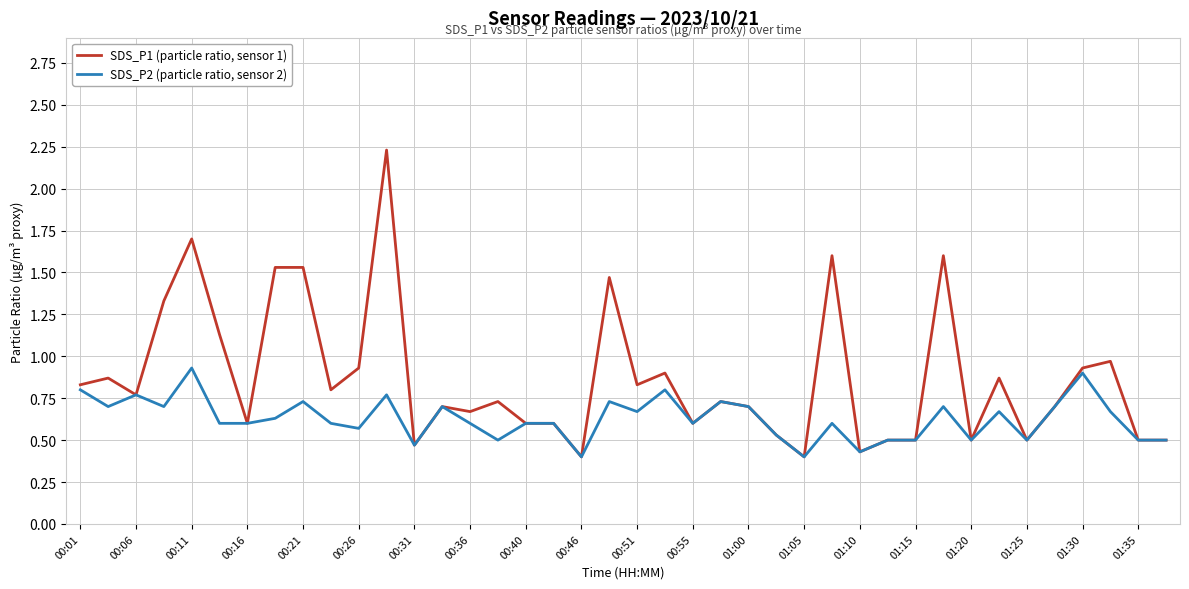

What is the sum of all SDS_P1 (particle ratio, sensor 1) values?

34.7